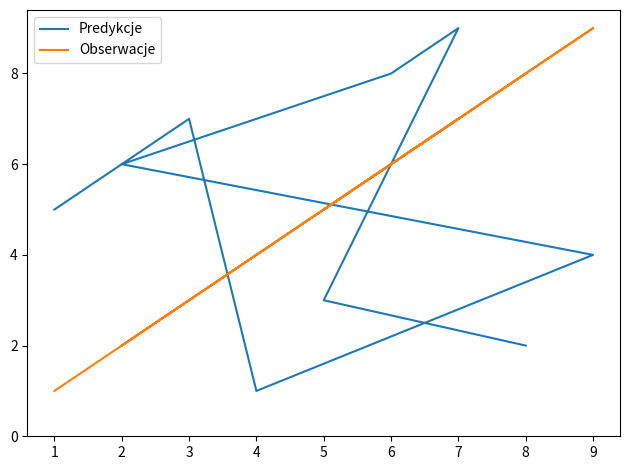

What is the value of the Predykcje point at the 1st from the left?

5